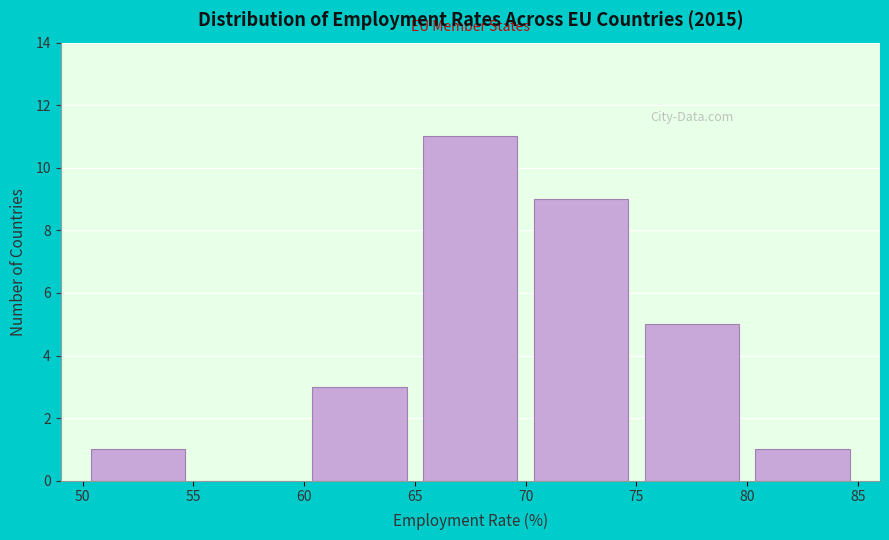

Reading left to right, transcribe this chart: for each bar, give the range it covers on the x-axis and its height. The values are not printed on the chart, so give them approximately, as read against the axis.

50 to 55: 1
55 to 60: 0
60 to 65: 3
65 to 70: 11
70 to 75: 9
75 to 80: 5
80 to 85: 1